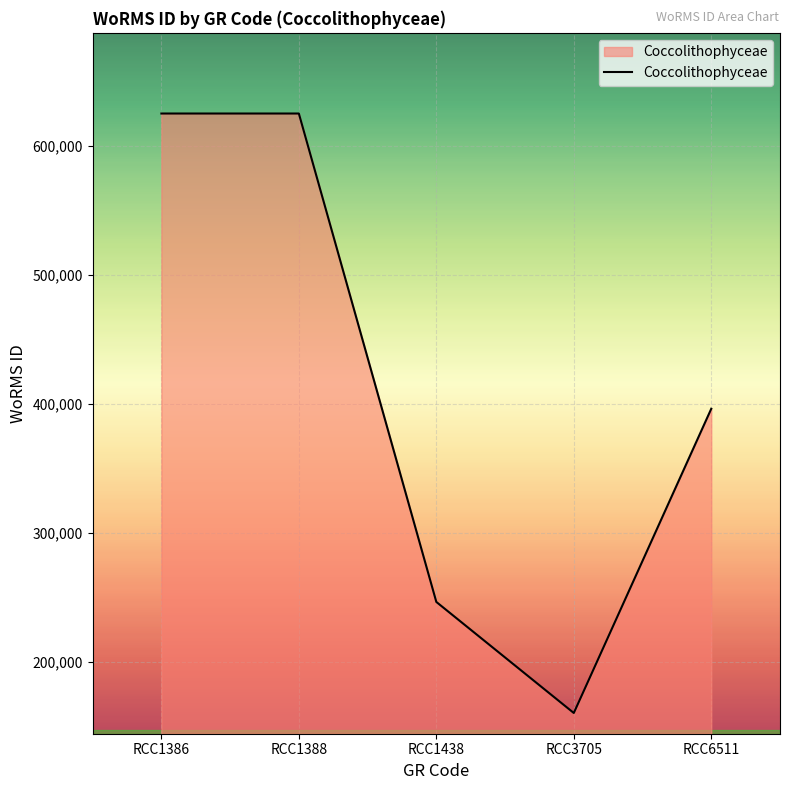

What is the minimum value shown in the chart?

160564